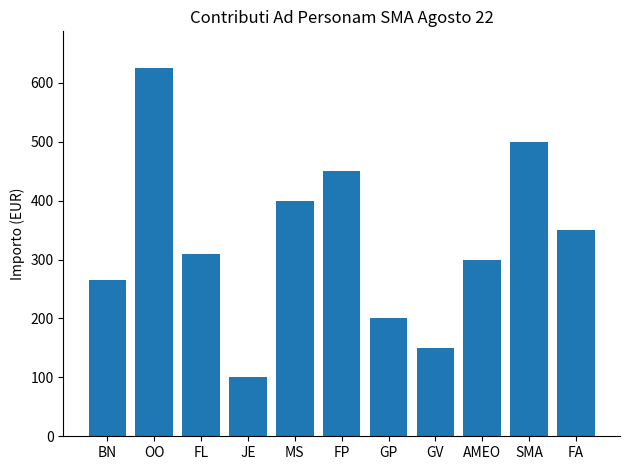

Reading right to left, what are all the values shown in this chart?

350	500	300	150	200	450	400	100	310	625	265